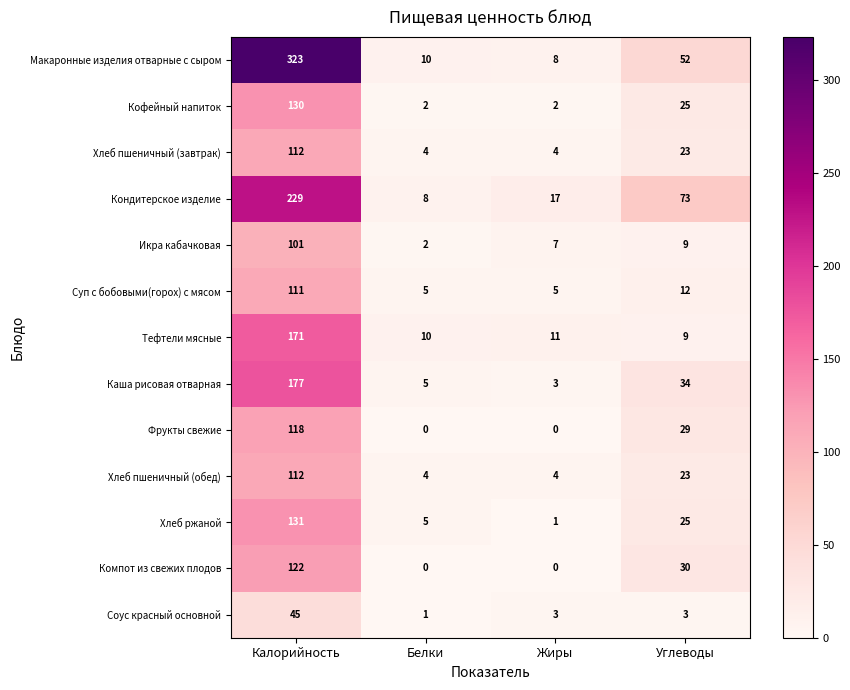

Rank the categories by Каша рисовая отварная value from highest to lowest.

Калорийность, Углеводы, Белки, Жиры